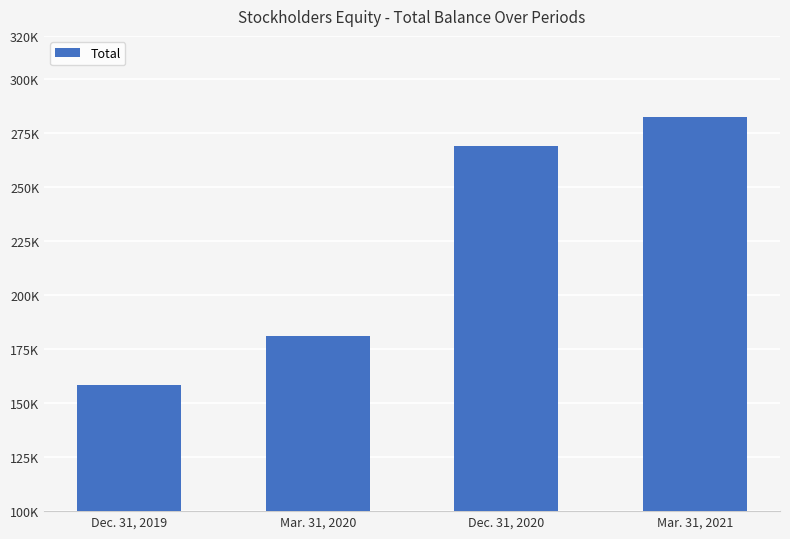

Reading left to right, transcribe all the data shown in this chart.

Dec. 31, 2019=158482	Mar. 31, 2020=181258	Dec. 31, 2020=268874	Mar. 31, 2021=282637